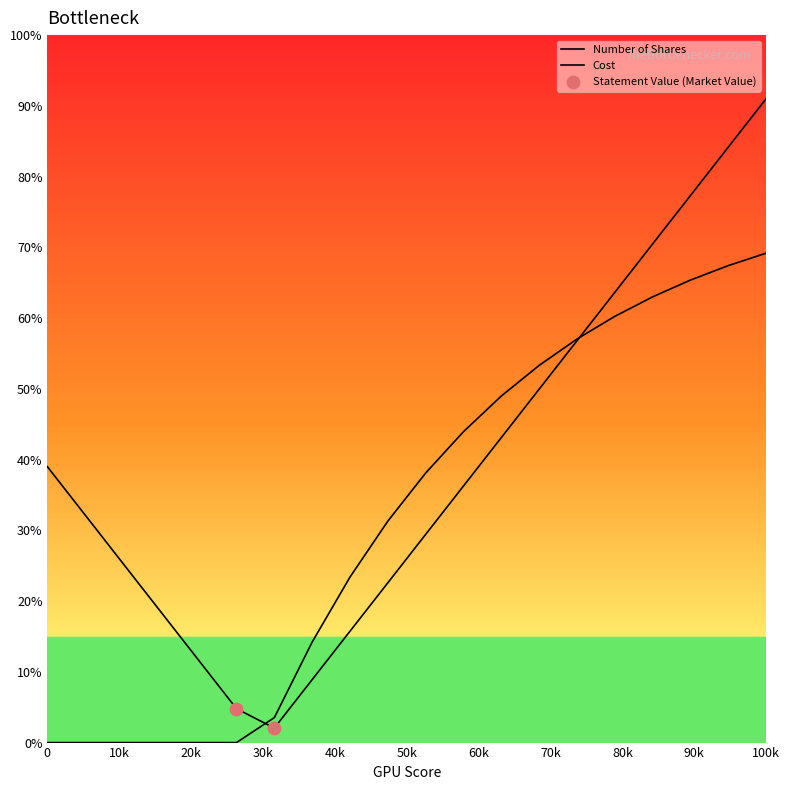

At which category is the sum across all series the highest?

100k